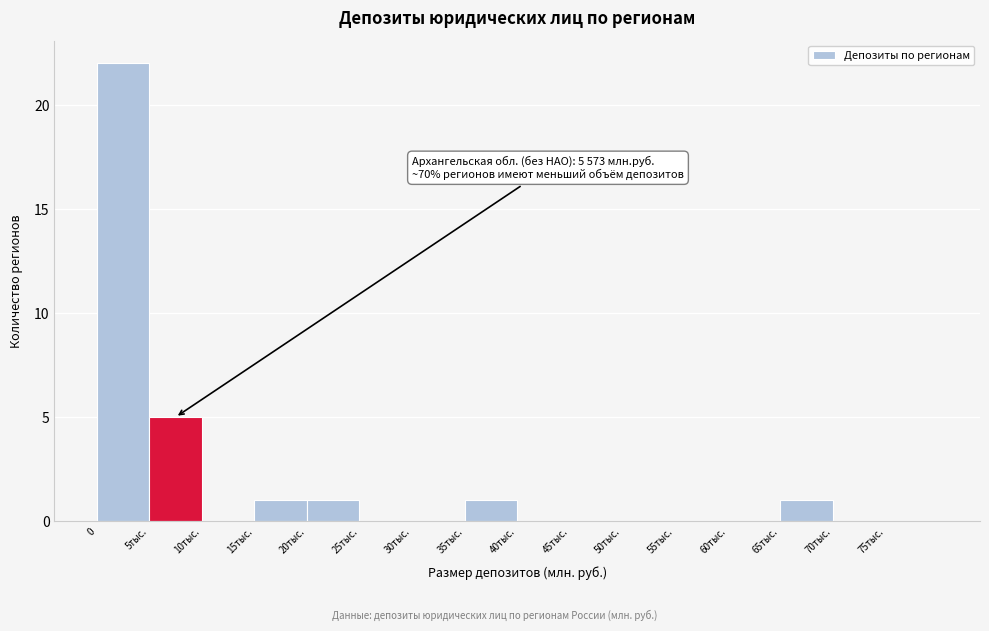

Reading right to left, extract all data points from this chart.

75тыс.=0	70тыс.=0	65тыс.=1	60тыс.=0	55тыс.=0	50тыс.=0	45тыс.=0	40тыс.=0	35тыс.=1	30тыс.=0	25тыс.=0	20тыс.=1	15тыс.=1	10тыс.=0	5тыс.=5	0=22